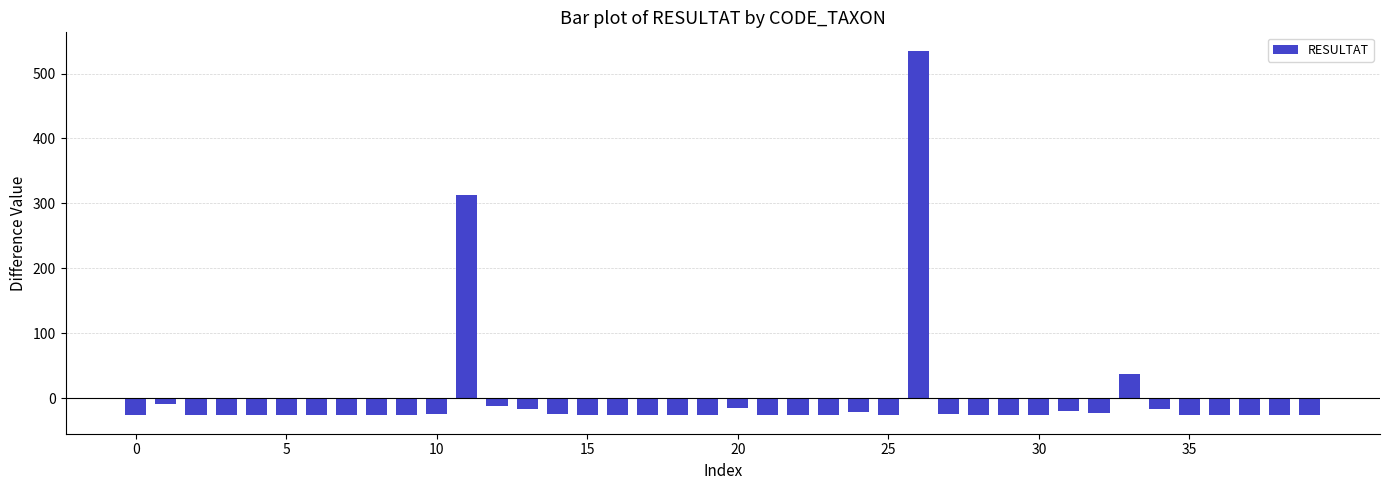

What is the value of the 27th bar from the left?

535.4